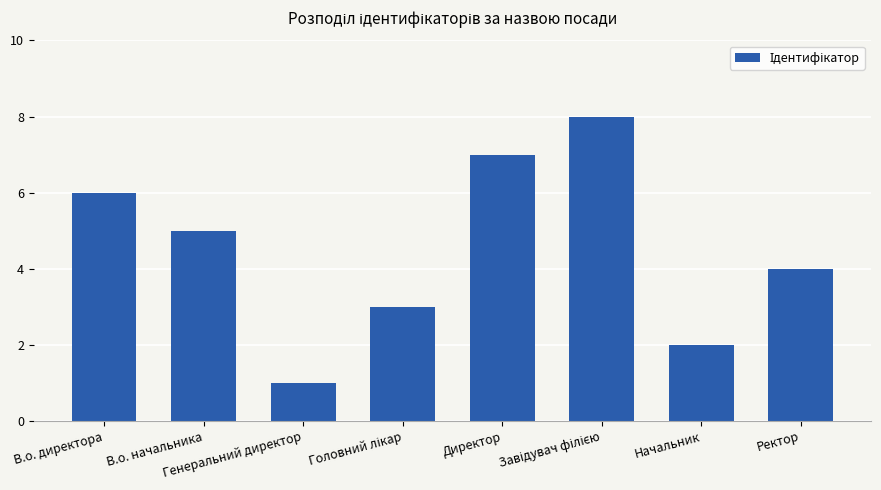

What is the difference between the maximum and minimum values?

7